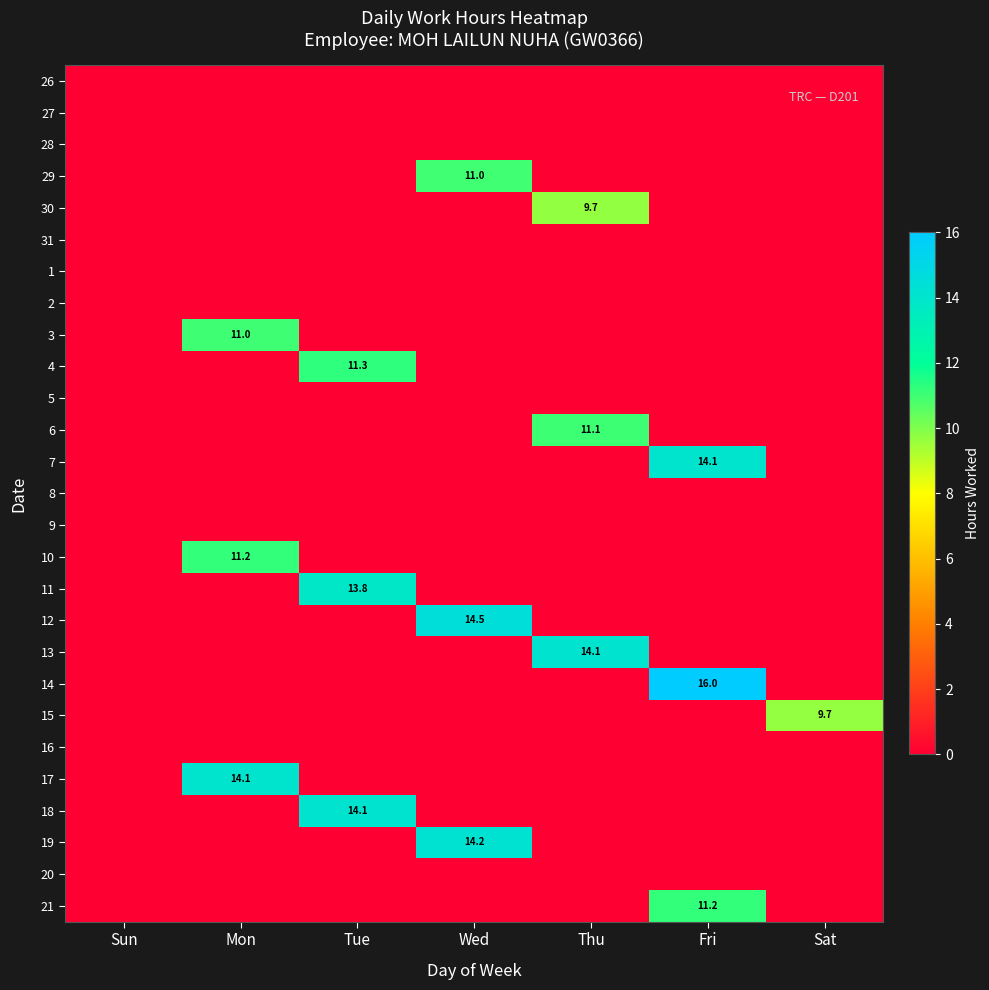

At which category does the chart reach its peak across all series?

Fri